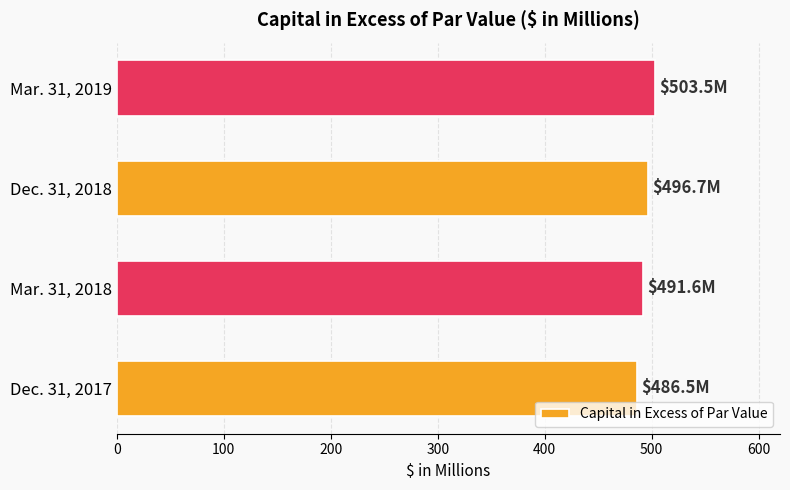

What is the minimum value shown in the chart?

486.5